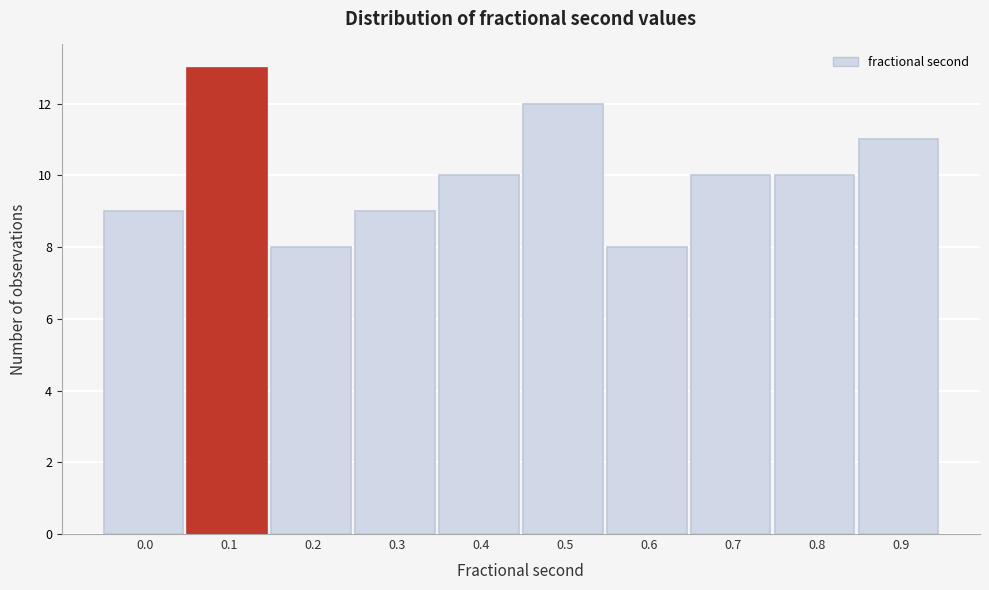

Reading right to left, what are all the values shown in this chart?

11	10	10	8	12	10	9	8	13	9